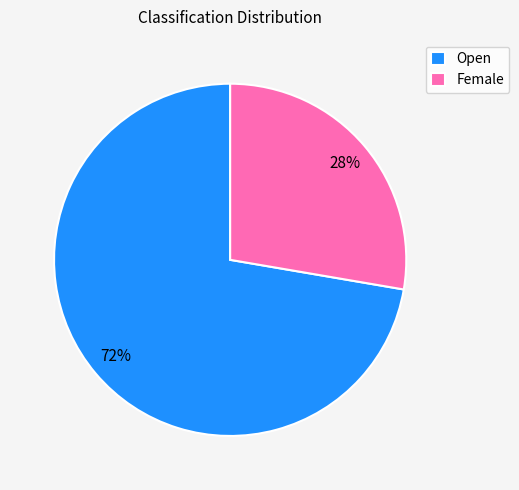

Is the sum of Female and Open greater than half?

Yes